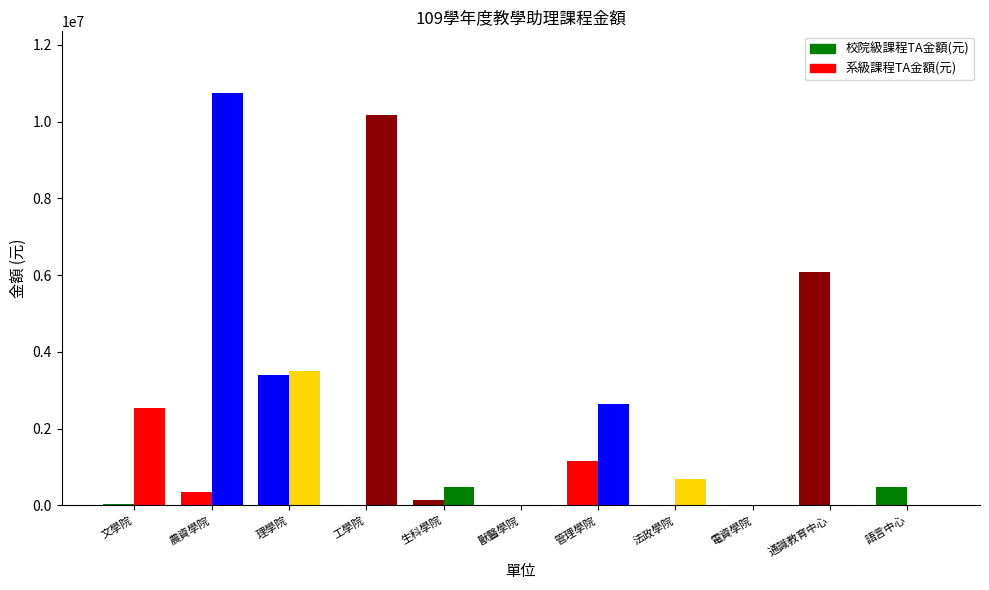

Count the number of data series in this chart.

2